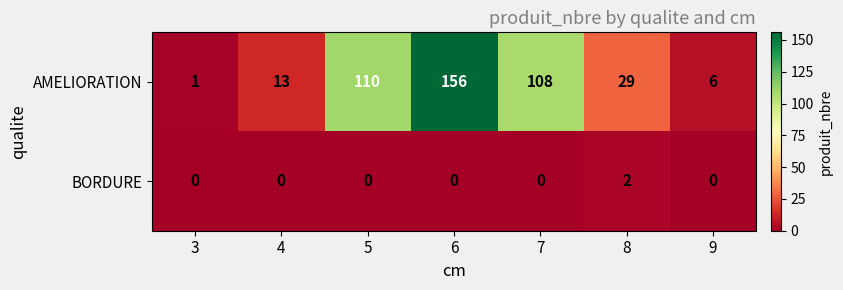

How many series are shown in this chart?

2